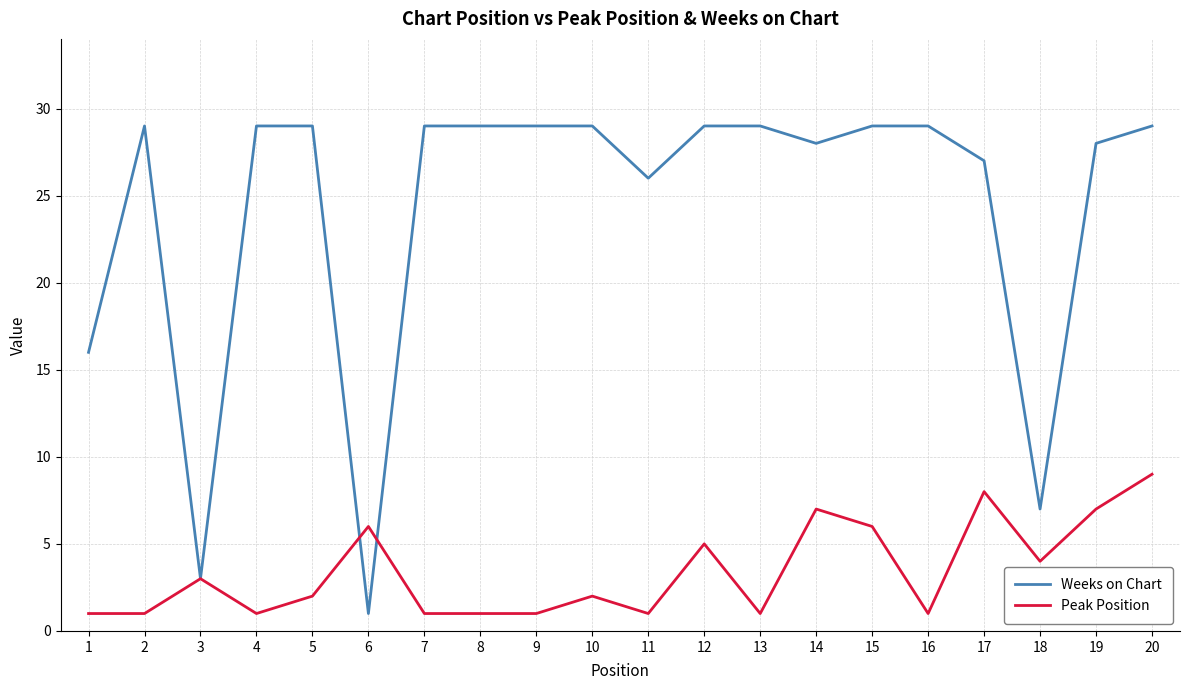

List the series in order of their peak value, lowest first.

Peak Position, Weeks on Chart